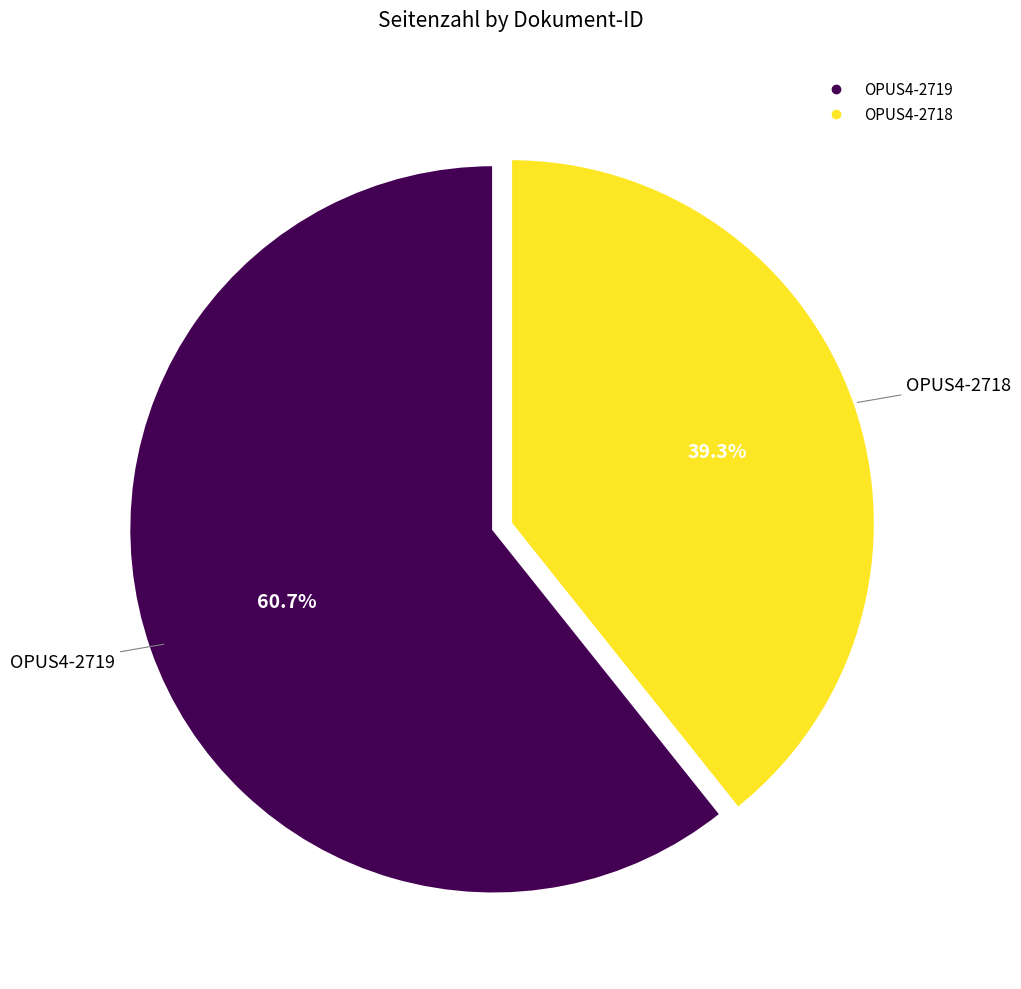

To the nearest percent, what is the average slice percentage?

50%